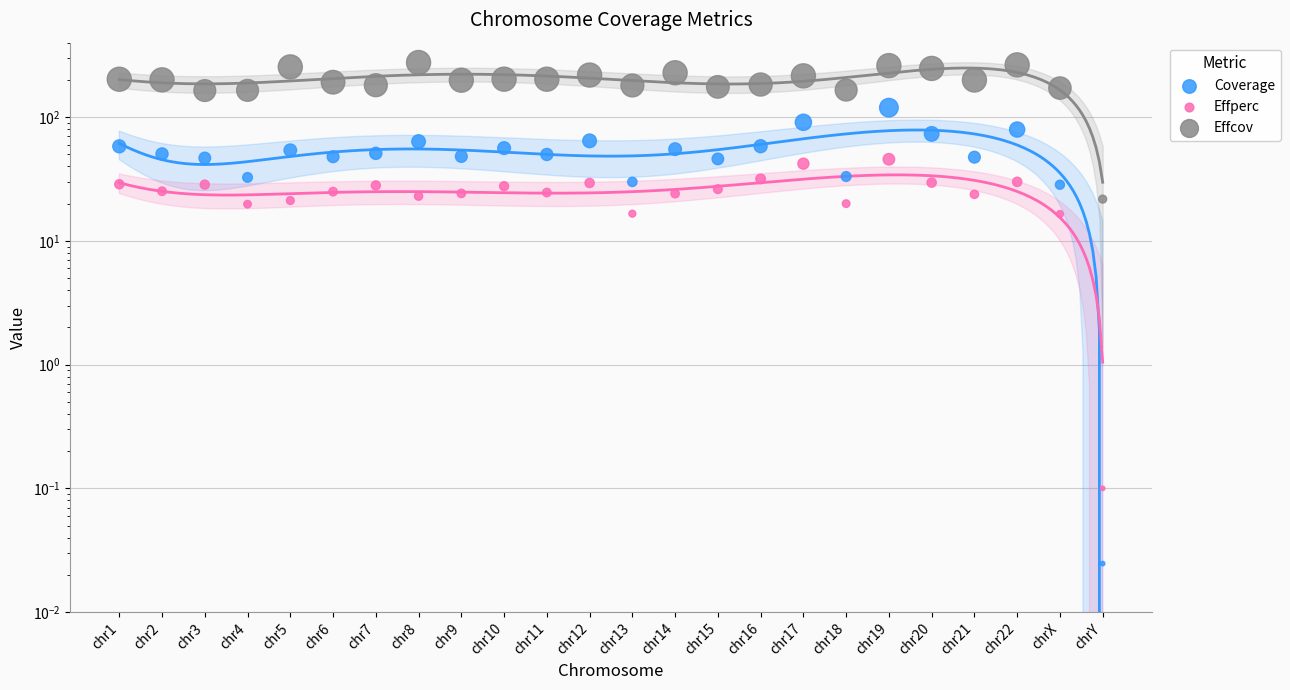

Is the value of Effcov at chr4 greater than the value of Effperc at chr6?

Yes